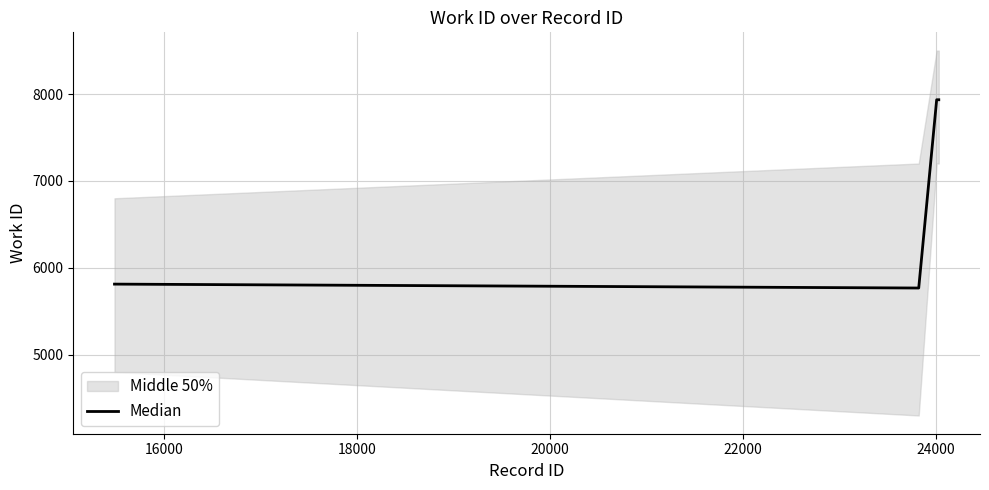

True or false: Median has more than 2 points higher than both neighbors.

False